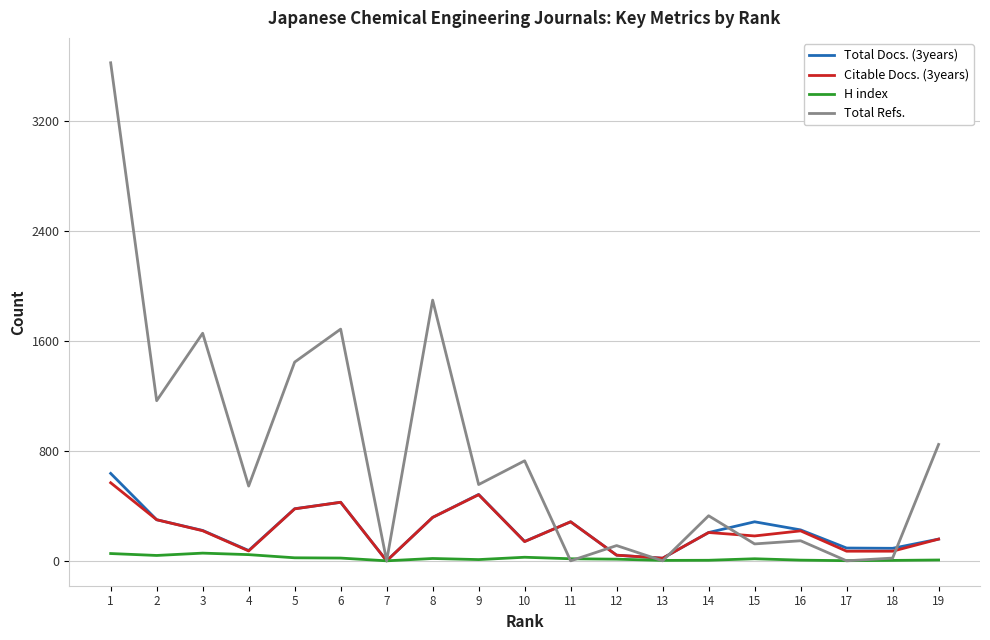

At which label does H index first exceed 15?

1